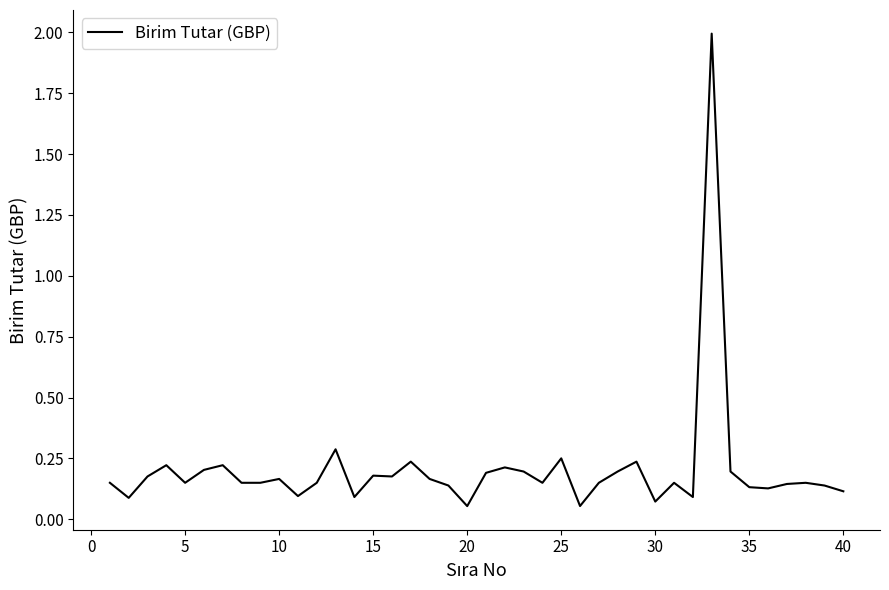

What is the greatest value displayed?

2.0